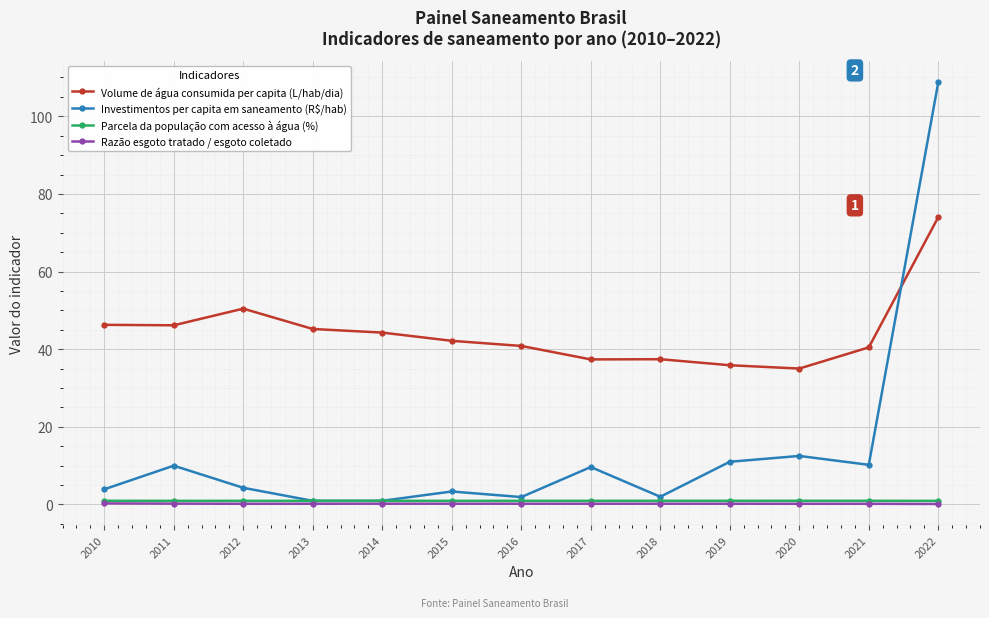

Count the number of data series in this chart.

4